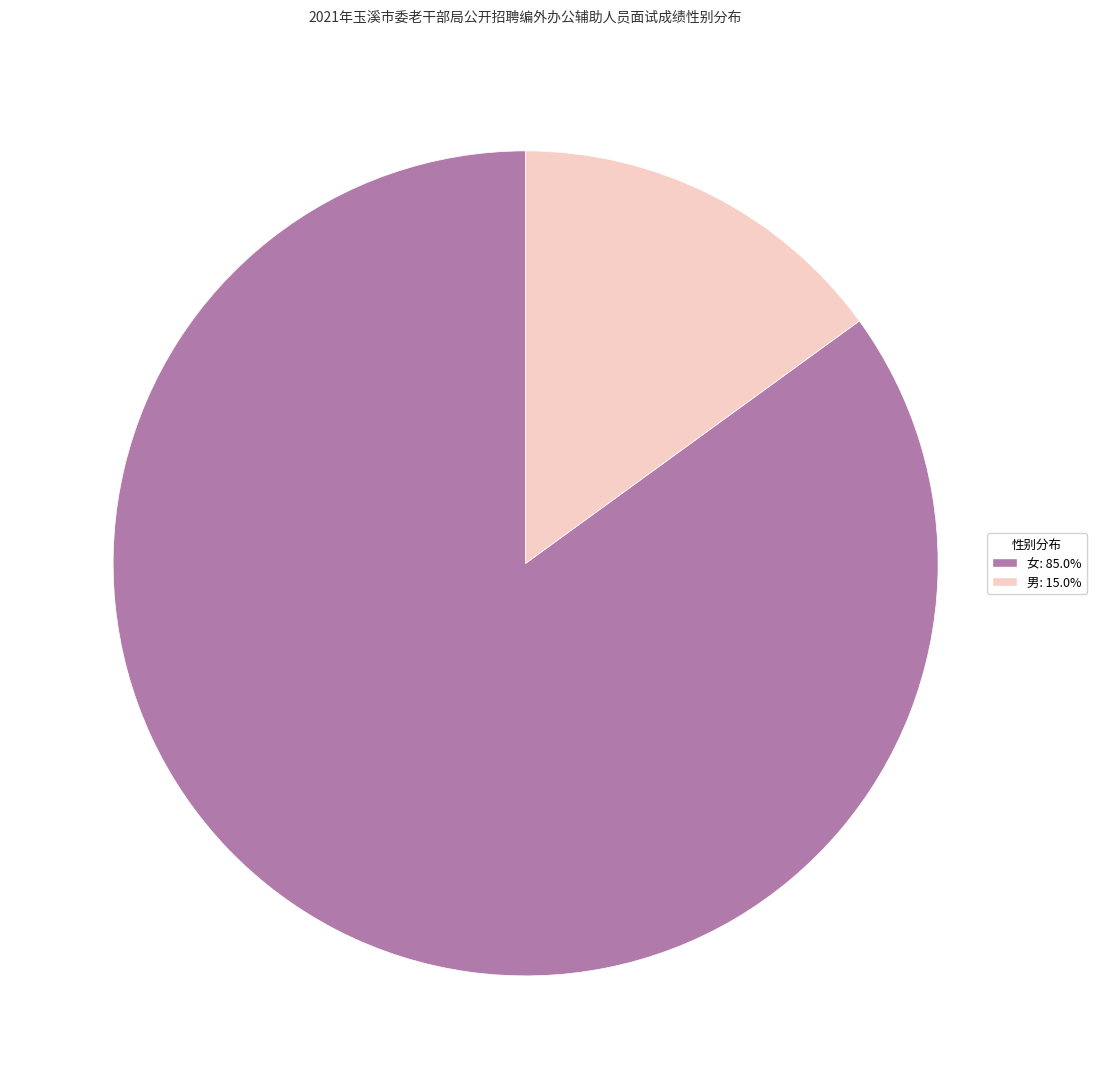

Approximately how many times larger is the value at 女 compared to 男?

5.7